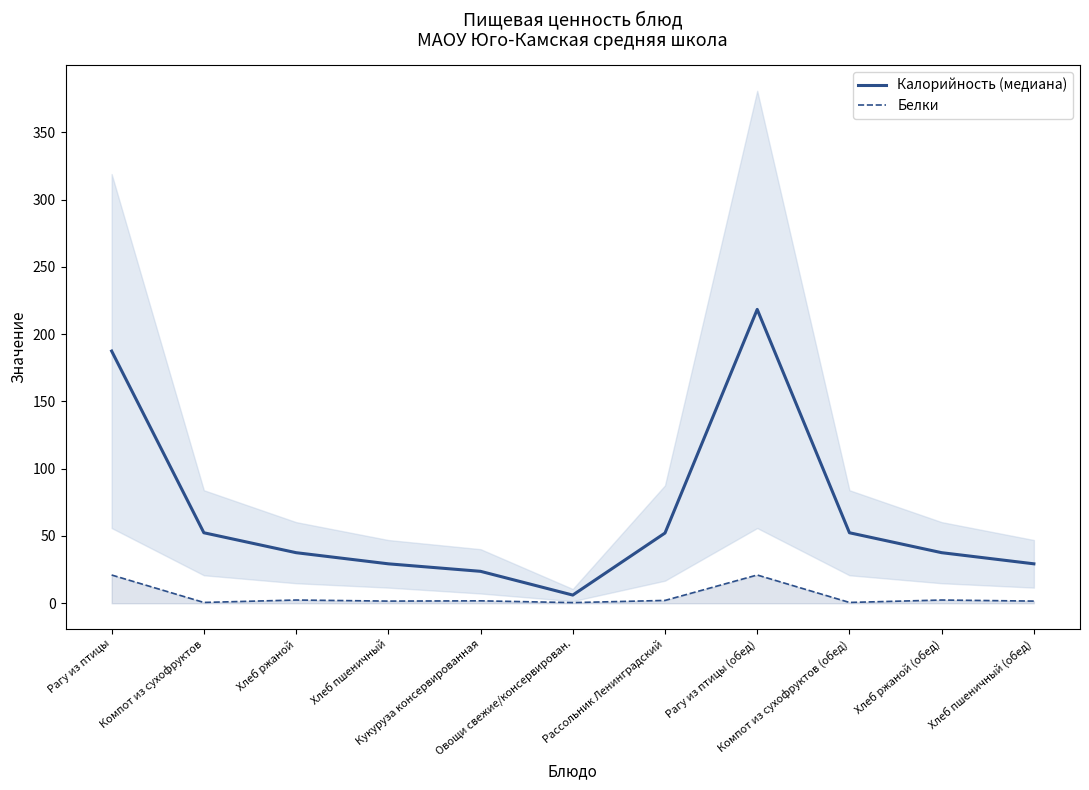

What is the difference between the second highest and second lowest values in the Белки series?

20.4